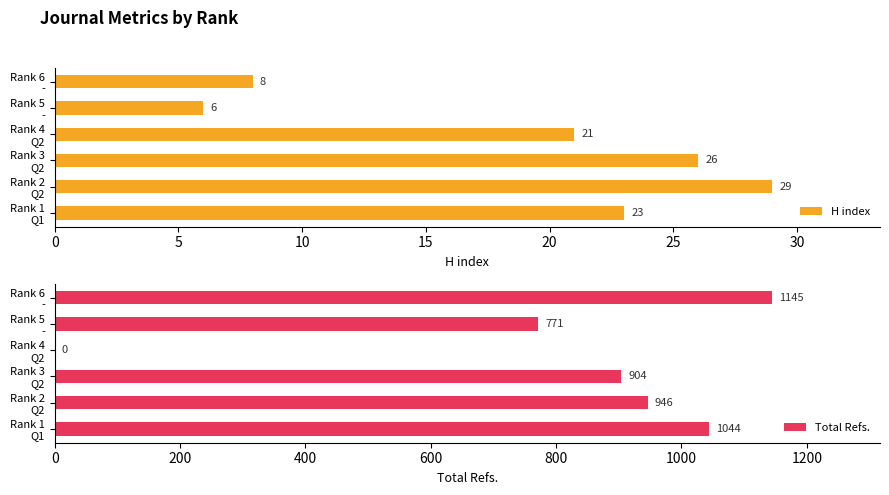

At how many categories does at least one series exceed 190?

5